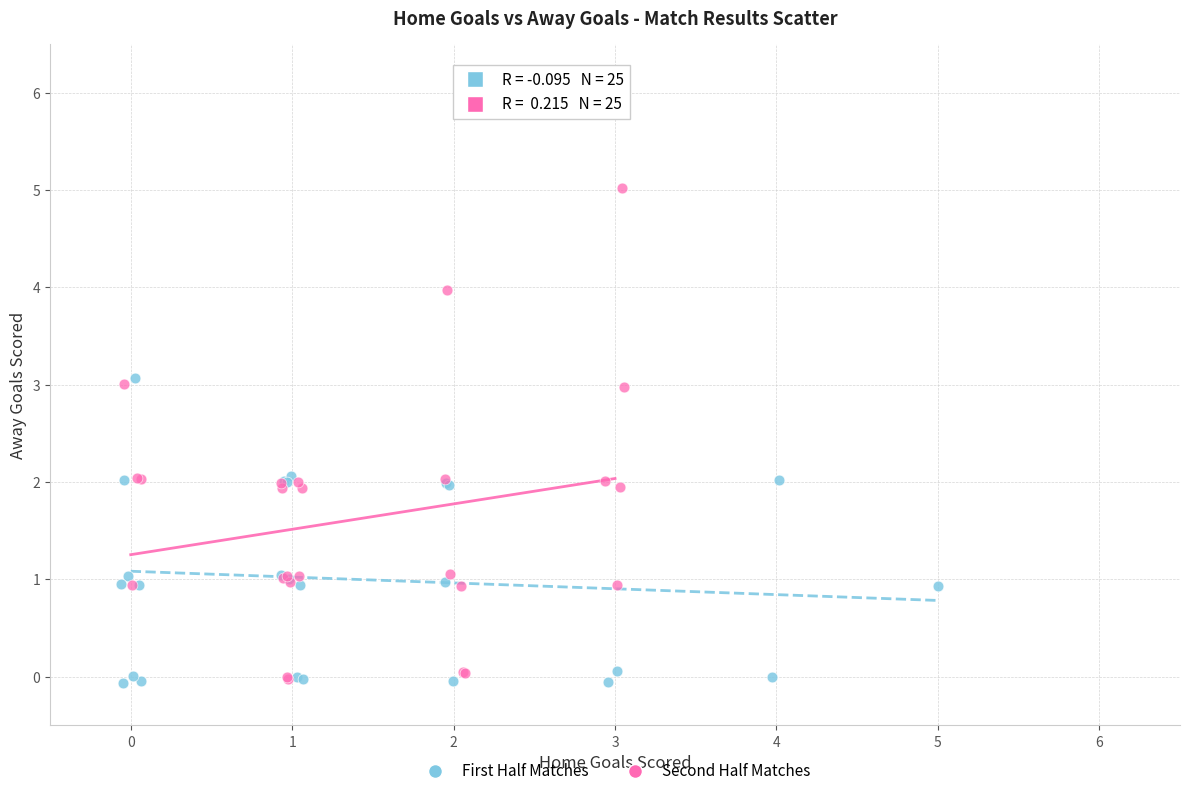

What are all the series names shown in the legend?

First Half Matches, Second Half Matches